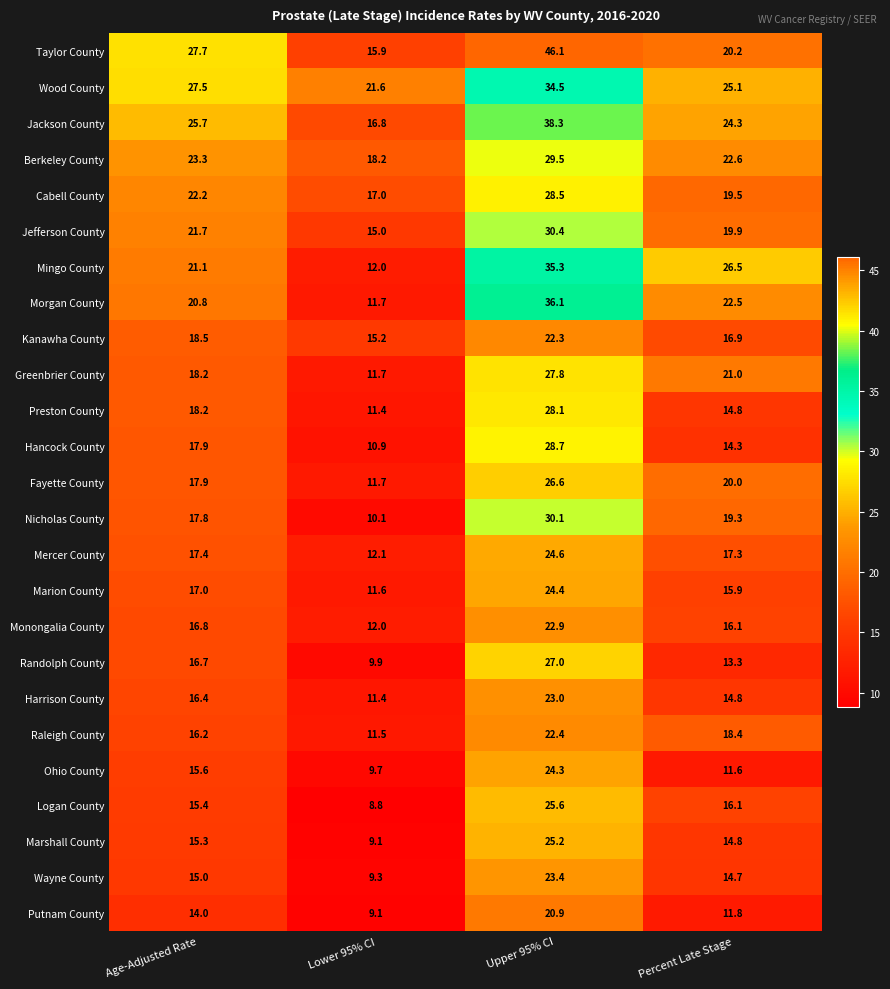

Rank the series by their maximum value, from highest to lowest.

Taylor County, Jackson County, Morgan County, Mingo County, Wood County, Jefferson County, Nicholas County, Berkeley County, Hancock County, Cabell County, Preston County, Greenbrier County, Randolph County, Fayette County, Logan County, Marshall County, Mercer County, Marion County, Ohio County, Wayne County, Harrison County, Monongalia County, Raleigh County, Kanawha County, Putnam County